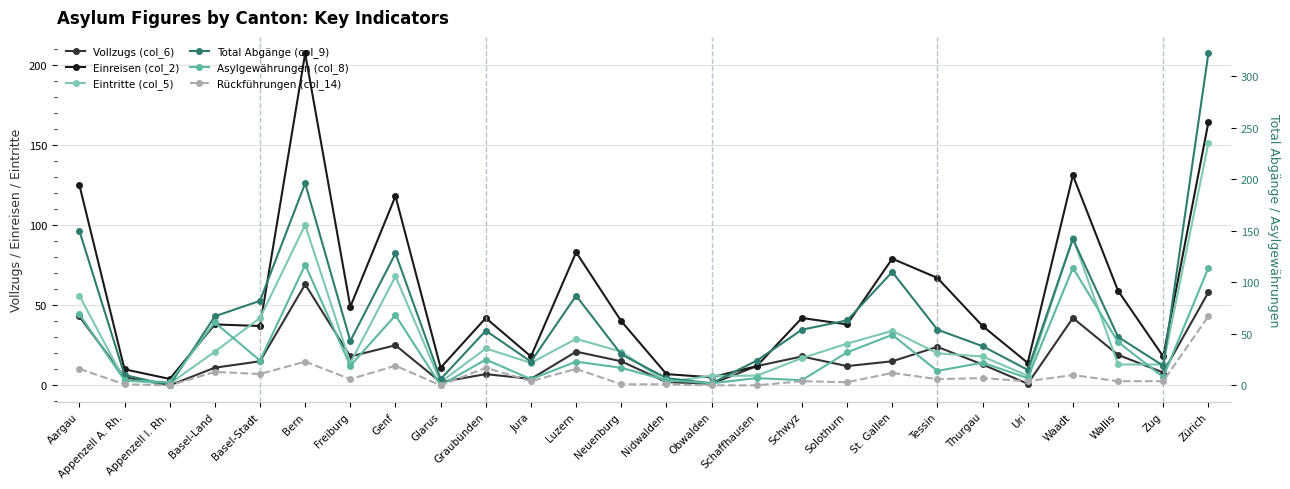

At which category does Eintritte (col_5) reach its first local valley?

Appenzell I. Rh.